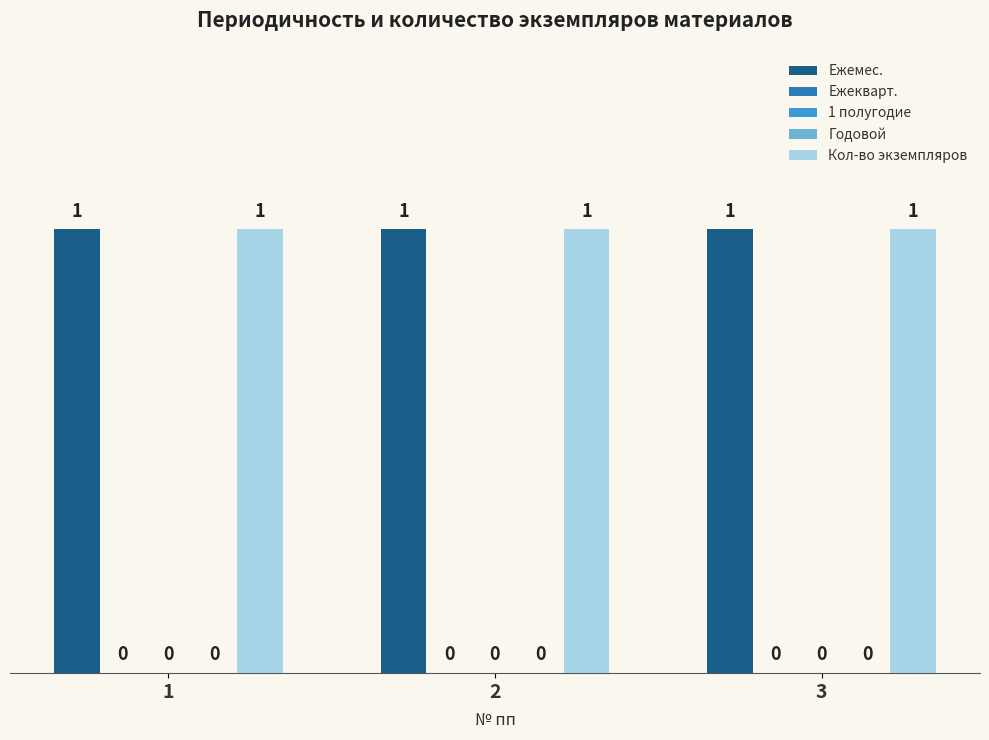

Which category has the highest value in the Кол-во экземпляров series?

1